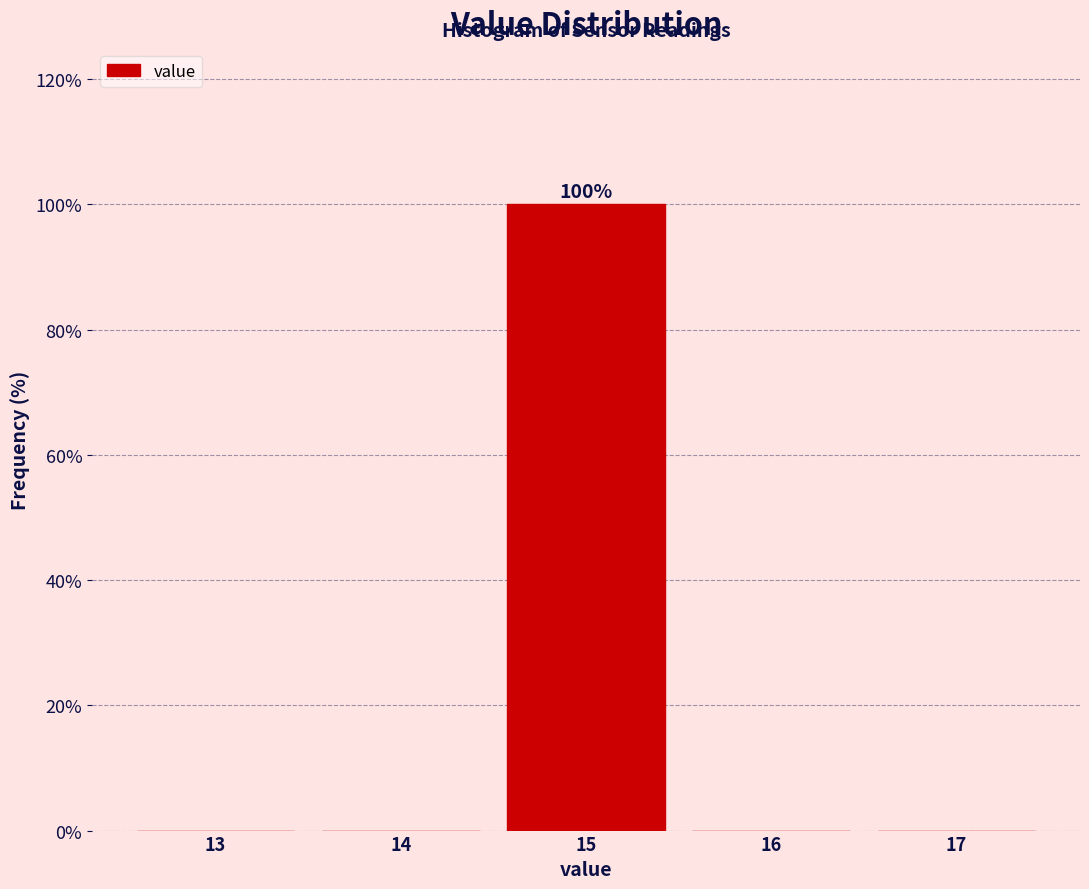

Which range on the x-axis has the tallest bar?

14.5 to 15.5